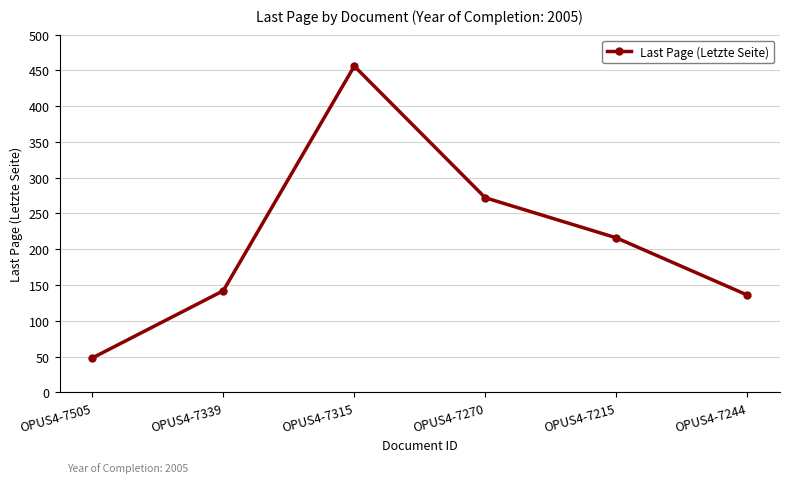

How many points are higher than both their immediate neighbors (excluding endpoints)?

1